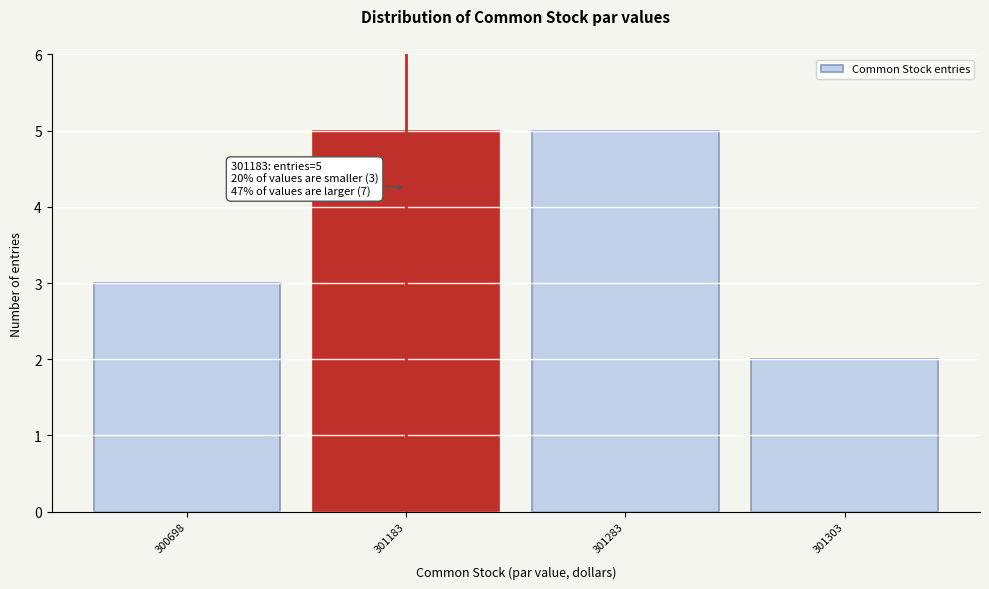

Reading left to right, transcribe all the data shown in this chart.

3	5	5	2